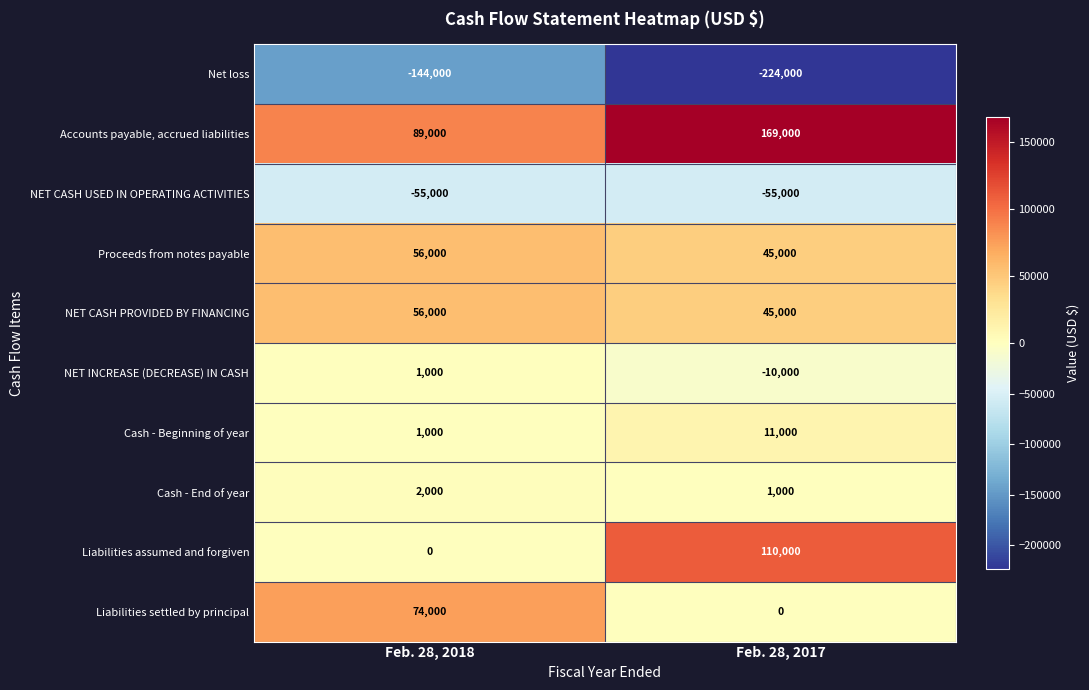

What is the total value across all series at Feb. 28, 2018?

80000